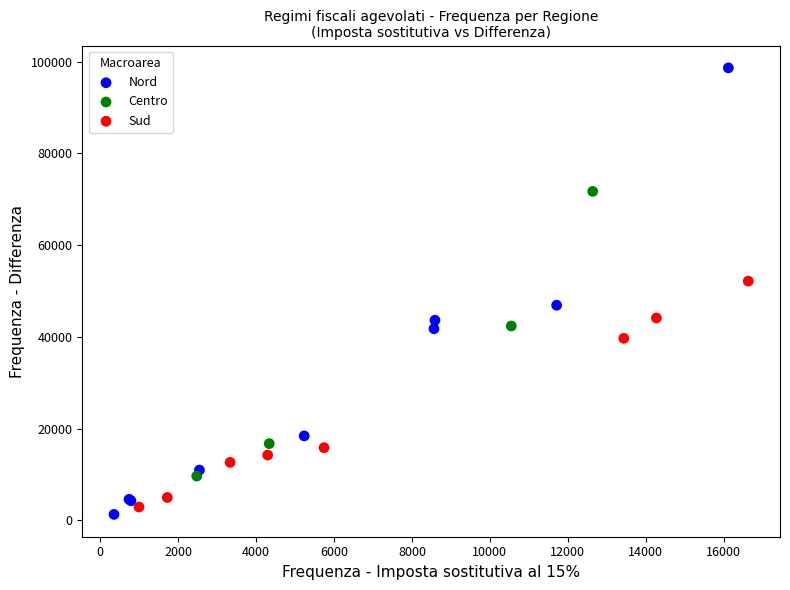

Which series reaches the minimum Y coordinate?

Nord